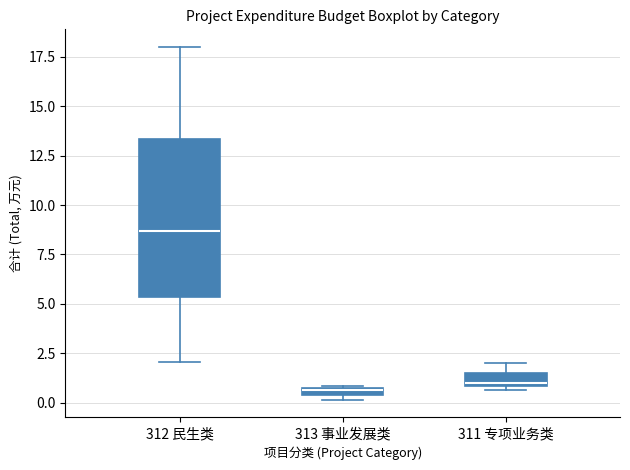

Which box is the tallest, from its lower edge to its upper edge?

312 民生类